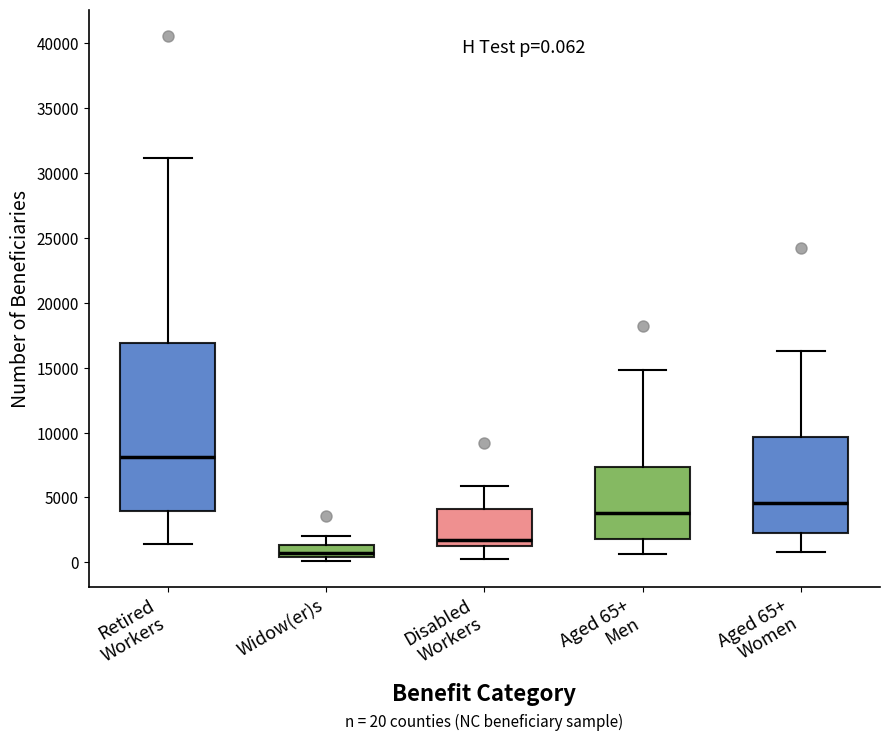

Which box is the tallest, from its lower edge to its upper edge?

Retired Workers